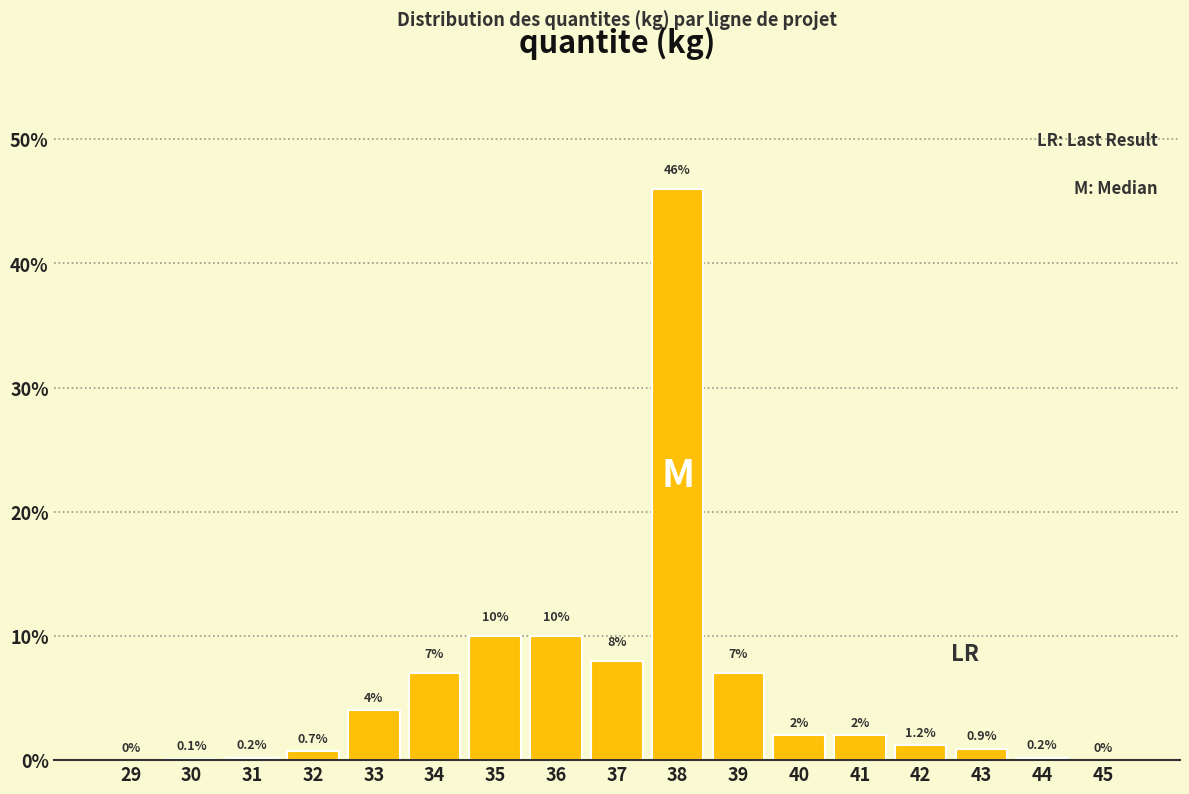

Reading left to right, transcribe all the data shown in this chart.

29=0.0	30=0.1	31=0.2	32=0.7	33=4.0	34=7.0	35=10.0	36=10.0	37=8.0	38=46.0	39=7.0	40=2.0	41=2.0	42=1.2	43=0.9	44=0.2	45=0.0